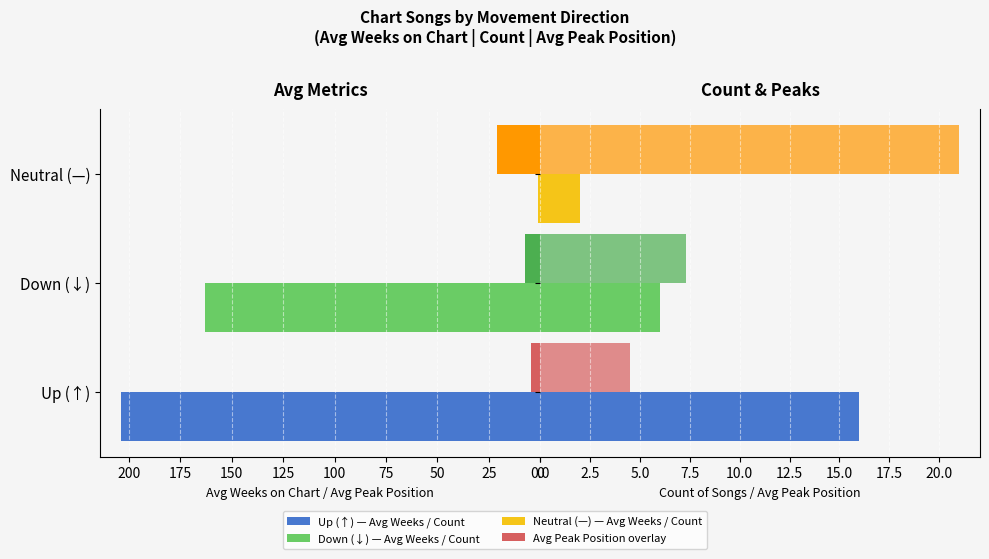

How many bars are there in total?

9